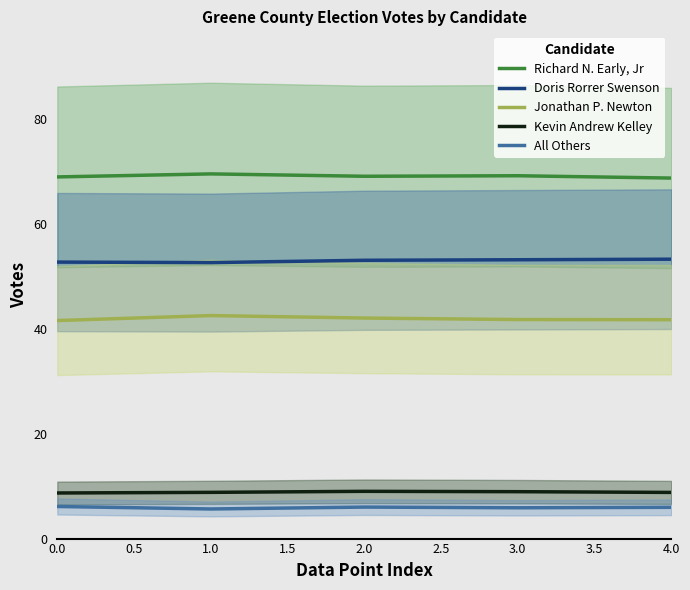

True or false: All Others has a value of 1.9 at 2.0.

False